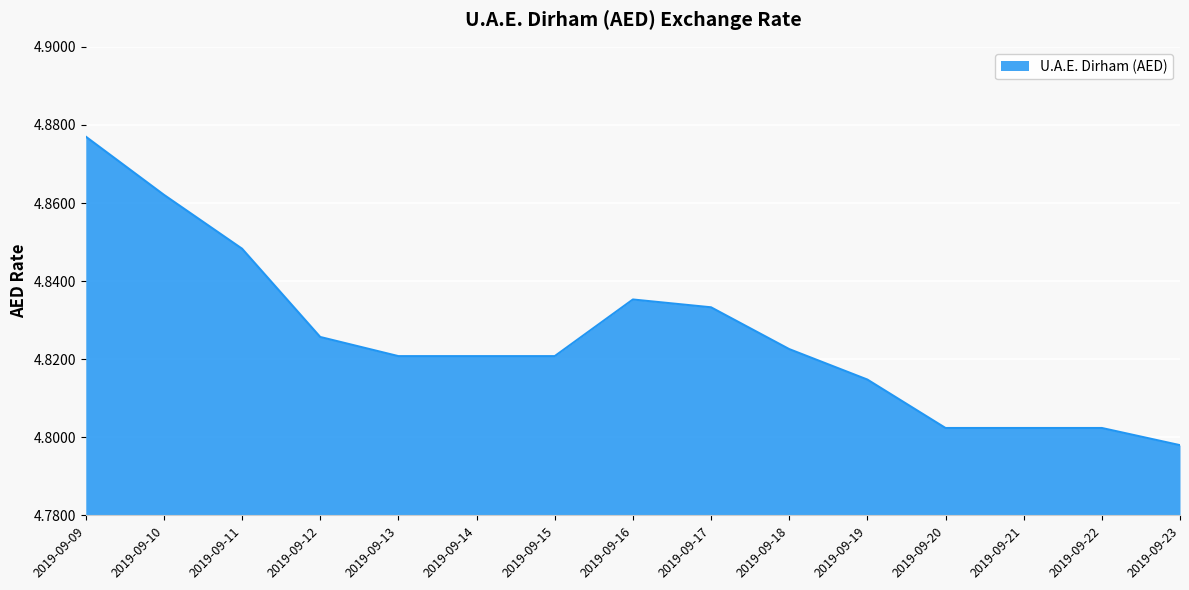

Which has a higher value, 2019-09-16 or 2019-09-19?

2019-09-16